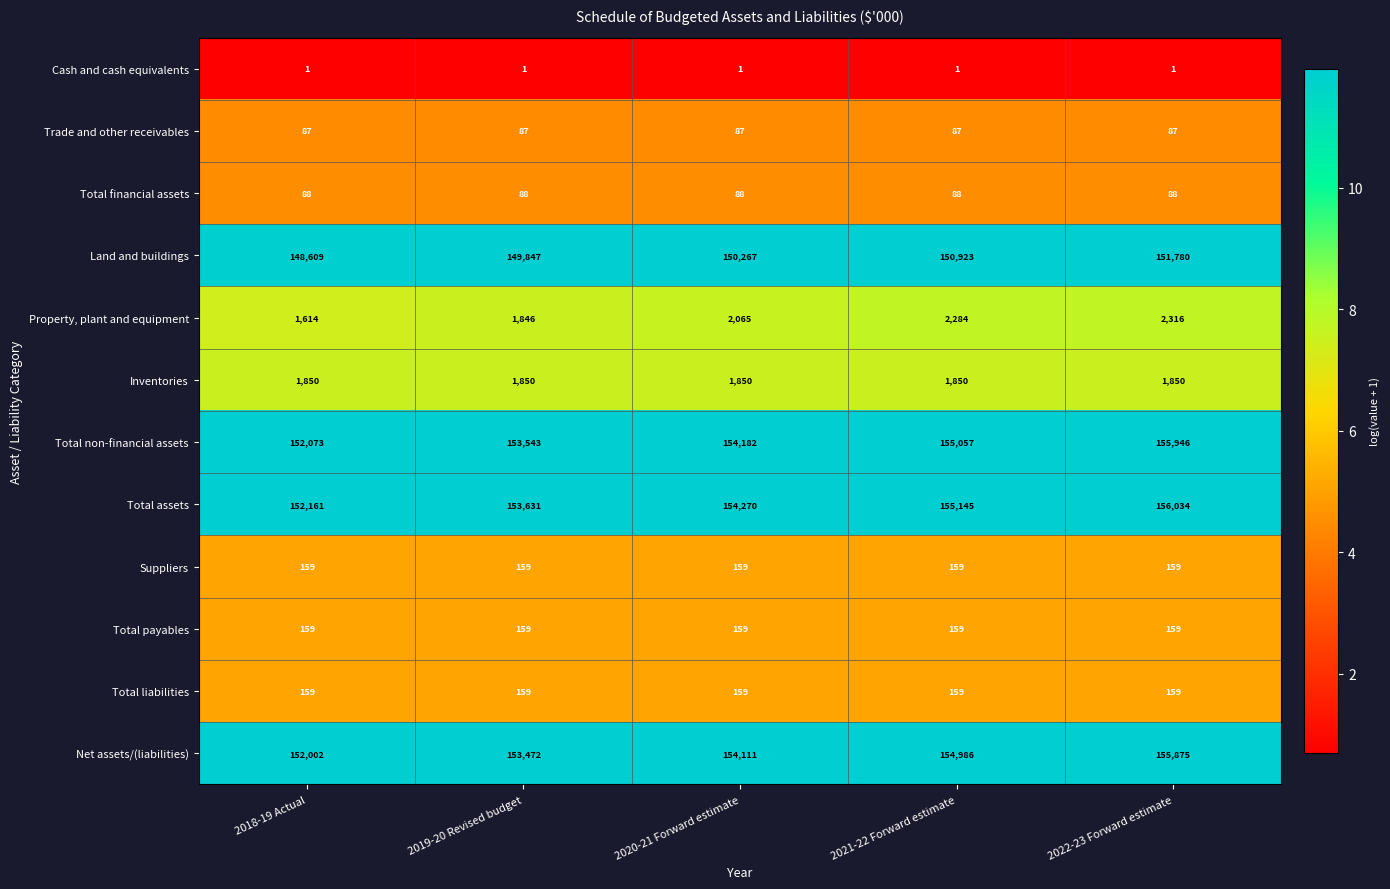

Which series has the largest total across all categories?

Total assets